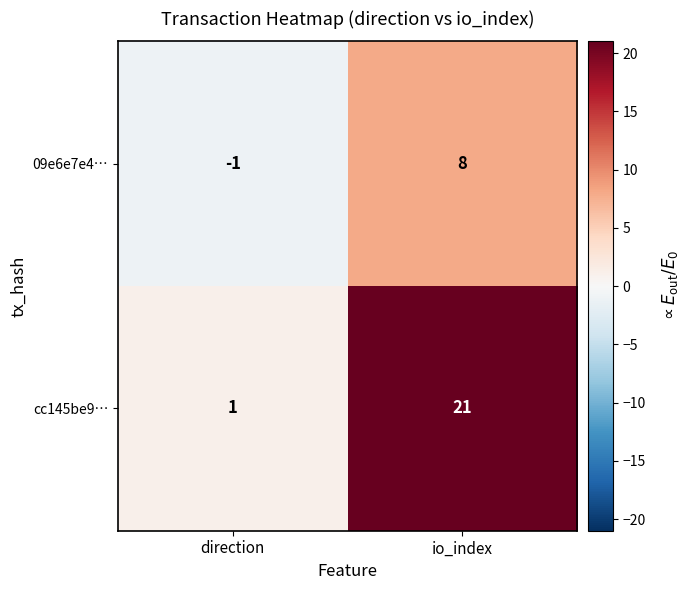

What is the maximum value shown in the chart?

21